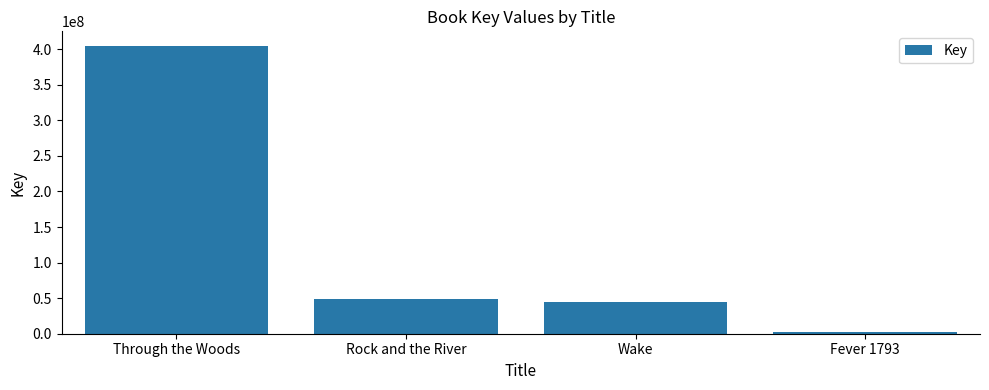

What is the sum of all values?

500386589